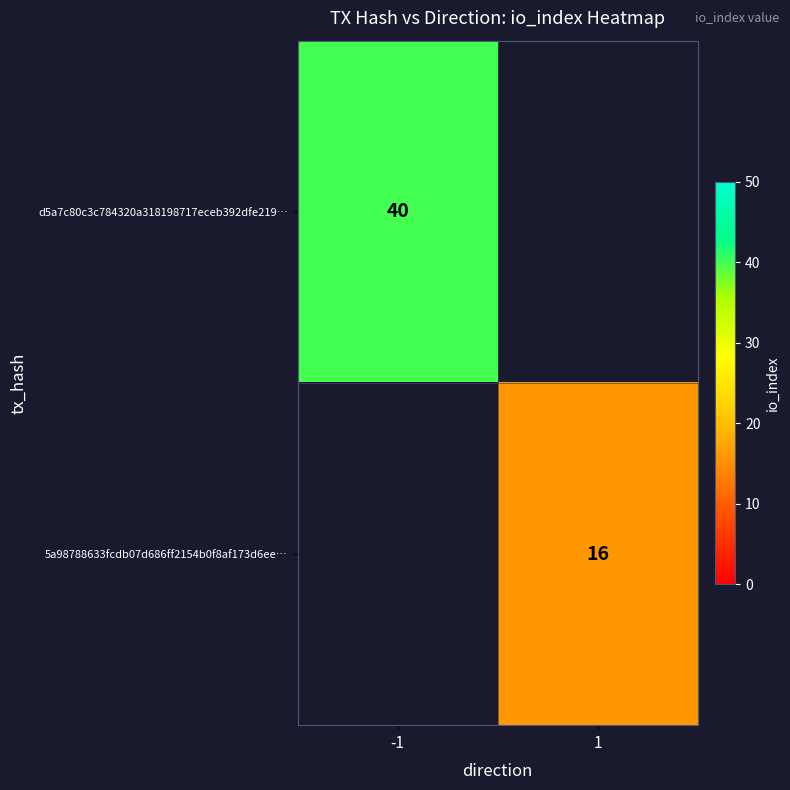

The value of d5a7c80c3c784320a318198717eceb392dfe219… at -1 is 54. True or false?

False